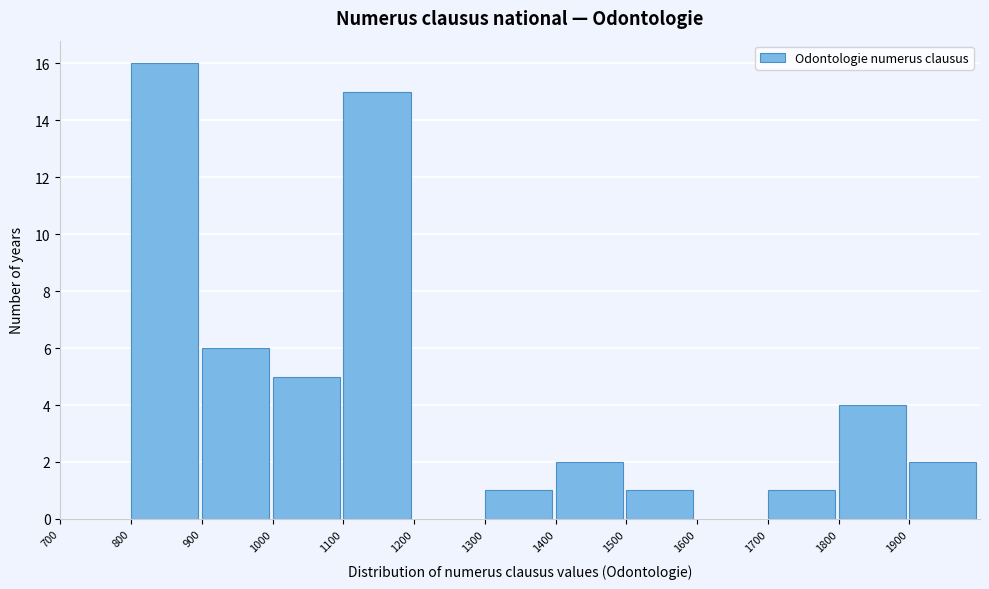

Reading left to right, list every bar in this chart as the range it spans on the x-axis followed by its height. The values are not printed on the chart, so give them approximately, as read against the axis.

700 to 800: 0
800 to 900: 16
900 to 1000: 6
1000 to 1100: 5
1100 to 1200: 15
1200 to 1300: 0
1300 to 1400: 1
1400 to 1500: 2
1500 to 1600: 1
1600 to 1700: 0
1700 to 1800: 1
1800 to 1900: 4
1900 to 2000: 2